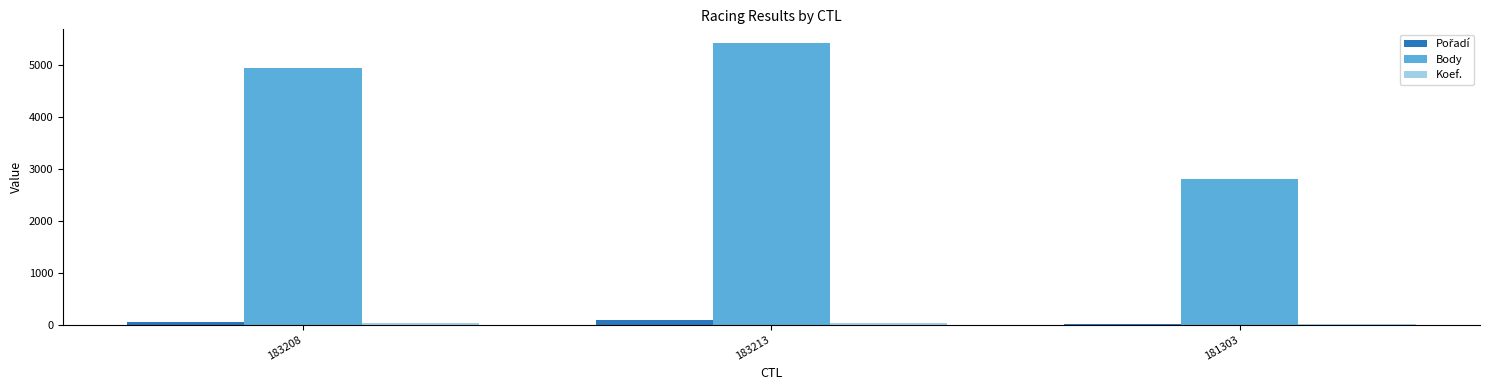

What is the sum of all Body values?

13174